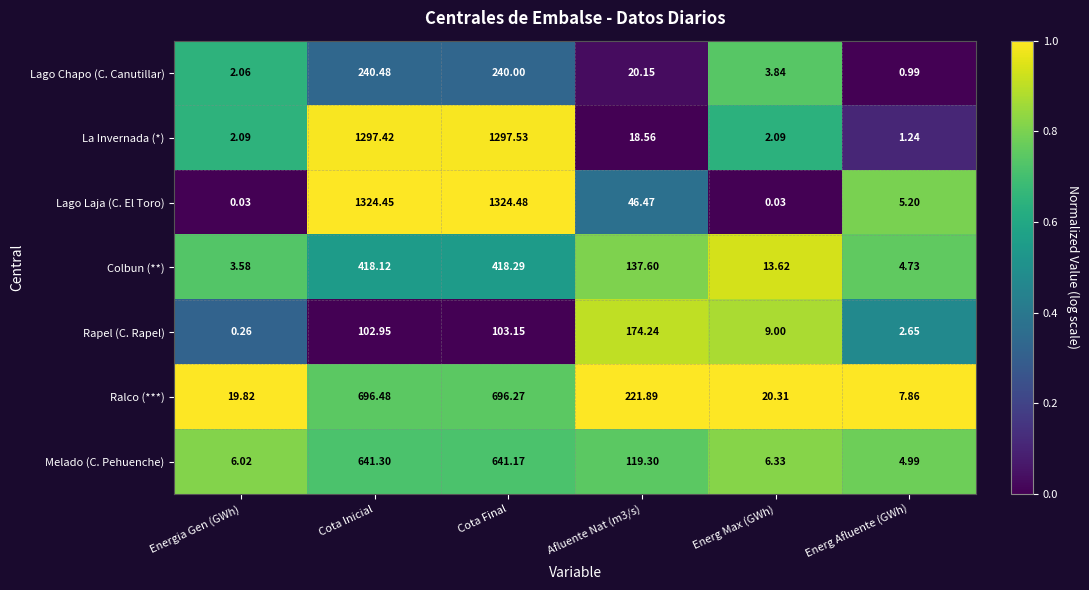

Where does the Ralco (***) series first go above 221?

Cota Inicial